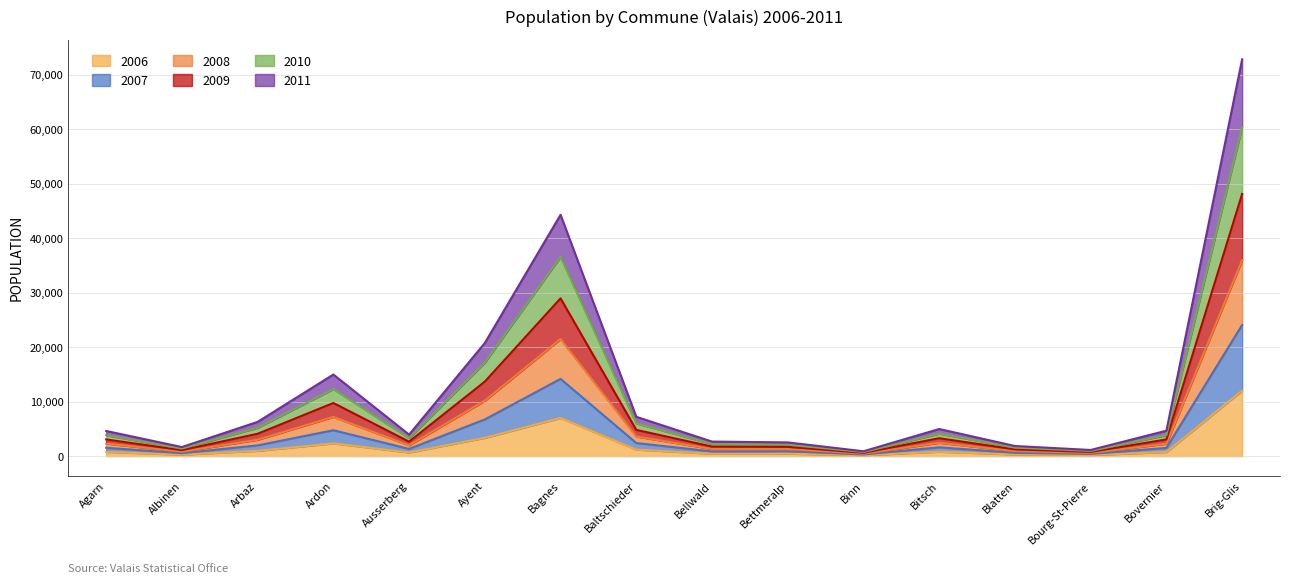

At which category is the sum across all series the highest?

Brig-Glis